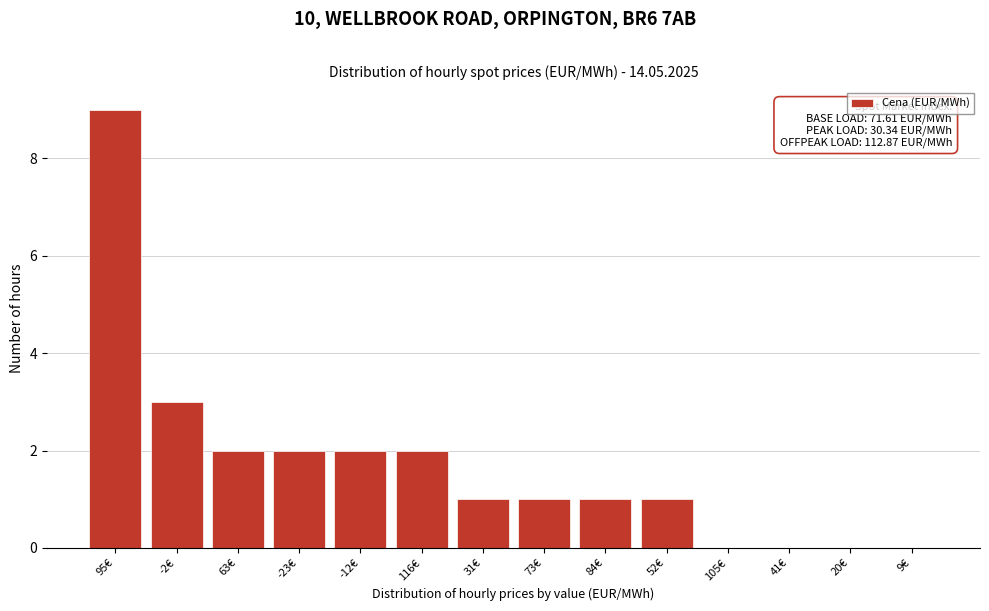

Reading left to right, list all the values displayed in this chart.

95€=9	-2€=3	63€=2	-23€=2	-12€=2	116€=2	31€=1	73€=1	84€=1	52€=1	105€=0	41€=0	20€=0	9€=0